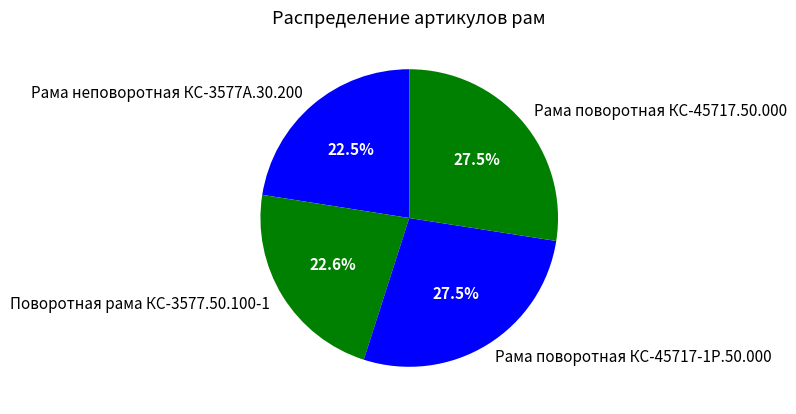

The Рама поворотная КС-45717-1Р.50.000 slice represents 21% of the pie. True or false?

False